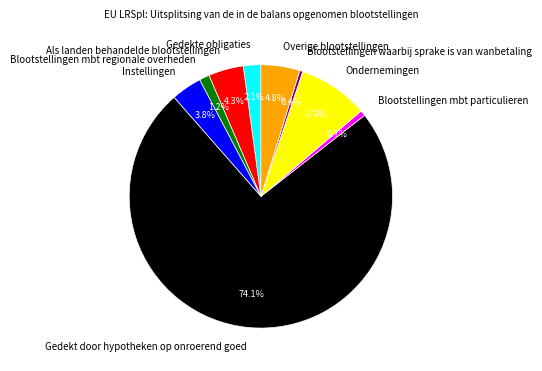

Is there a majority slice in this chart?

Yes